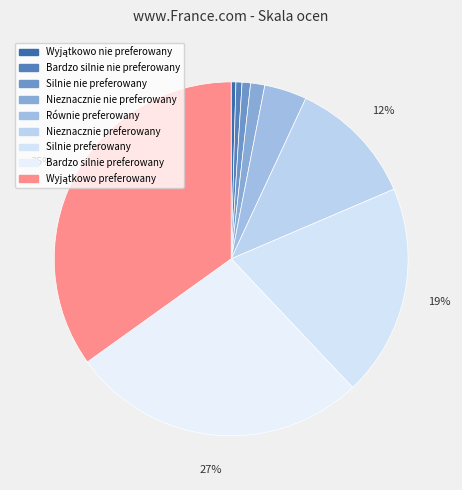

How many segments does this pie chart have?

9